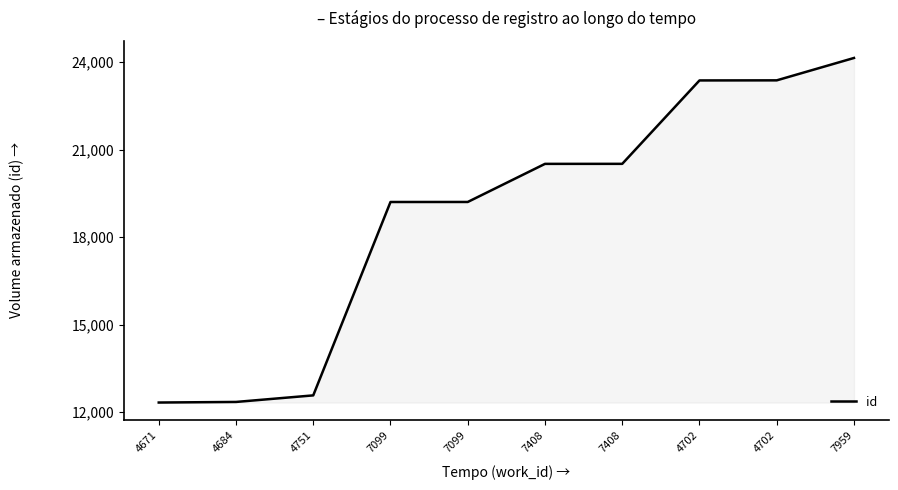

What is the label of the 2nd point from the right?

4702